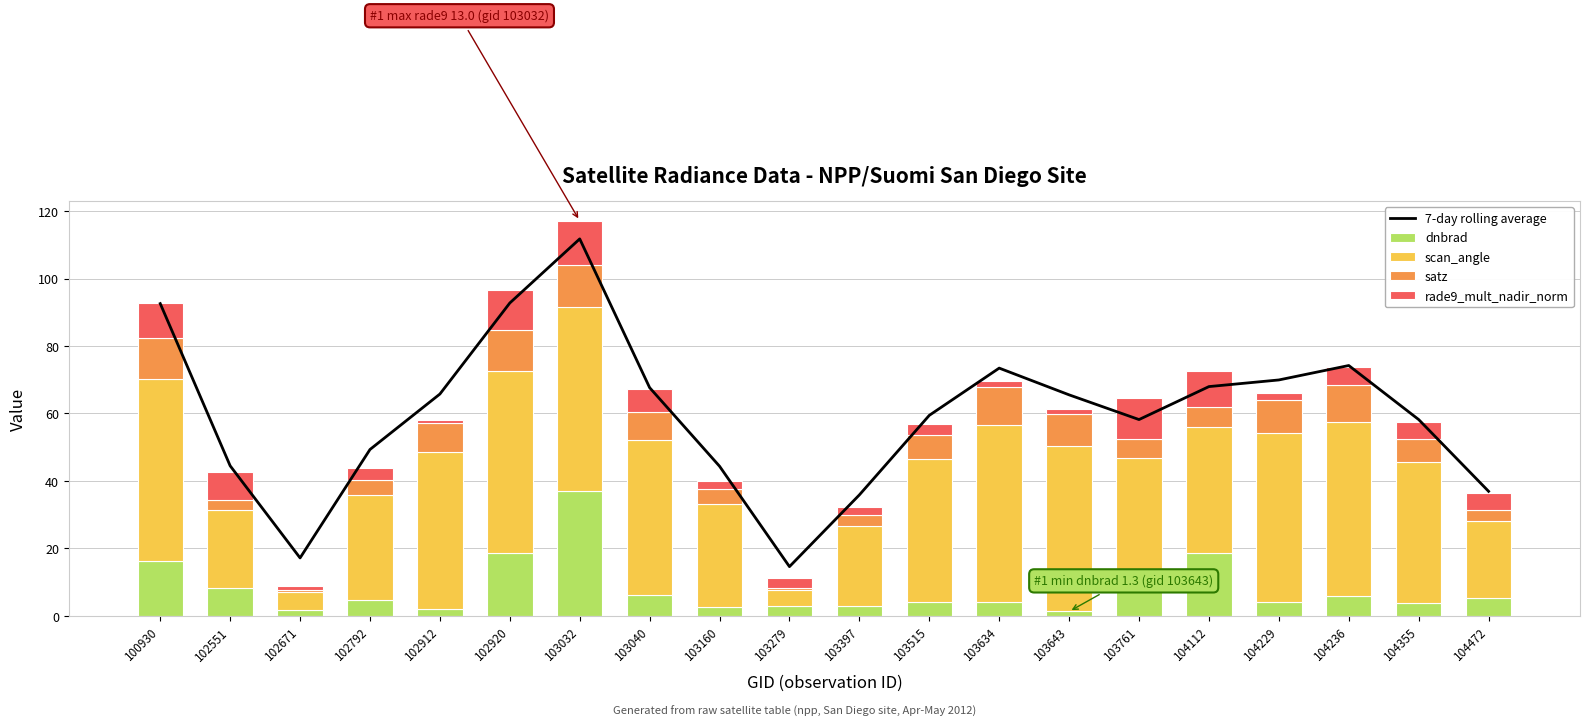

Reading left to right, transcribe all the data shown in this chart.

7-day rolling average: 92.6	44.5	17.2	49.3	65.8	92.8	111.8	67.7	44.3	14.6	35.8	59.4	73.4	65.5	58.2	68.0	69.9	74.2	58.2	36.9
dnbrad: 16.3	8.3	1.7	4.7	2.1	18.7	36.9	6.3	2.6	2.9	2.9	4.0	4.1	1.3	10.0	18.6	4.2	5.8	3.8	5.2
scan_angle: 54.0	23.0	5.3	31.1	46.6	54.0	54.8	45.8	30.4	4.7	23.7	42.5	52.6	49.2	36.6	37.4	49.9	51.8	41.7	22.9
satz: 12.0	3.2	0.7	4.6	8.5	12.0	12.5	8.2	4.5	0.6	3.3	7.2	11.2	9.5	5.7	5.9	9.9	10.8	7.0	3.2
rade9_mult_nadir_norm: 10.5	8.3	1.3	3.5	1.0	12.0	13.0	7.0	2.5	2.9	2.3	3.1	1.9	1.3	12.2	10.7	2.1	5.3	5.1	5.2